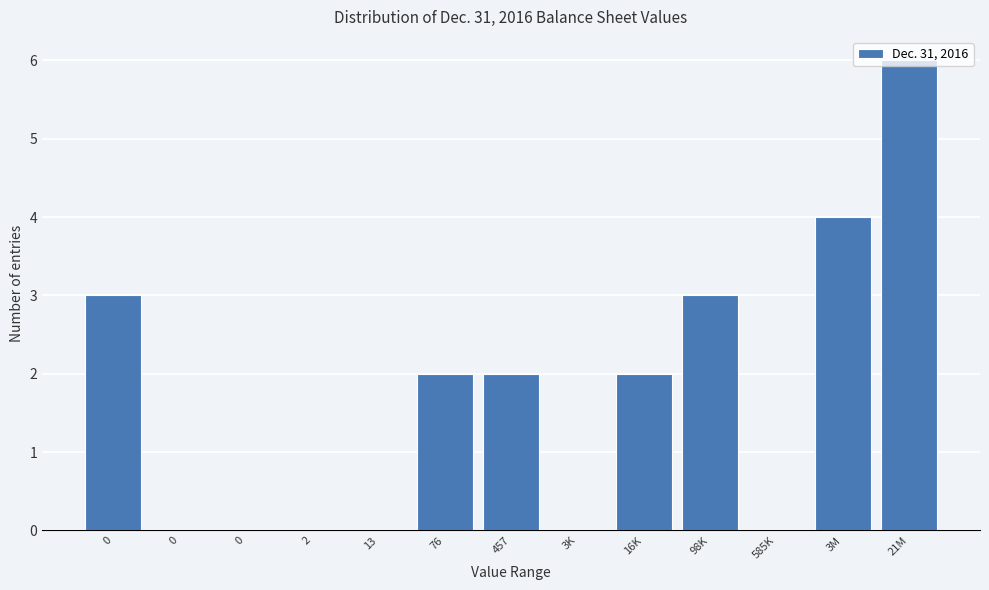

Are the bars horizontal?

No